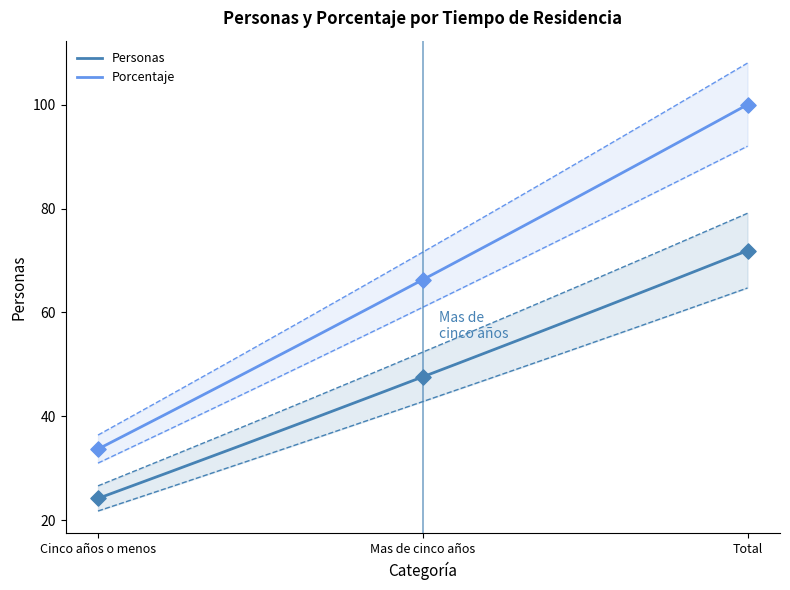

At how many categories does at least one series exceed 84?

1